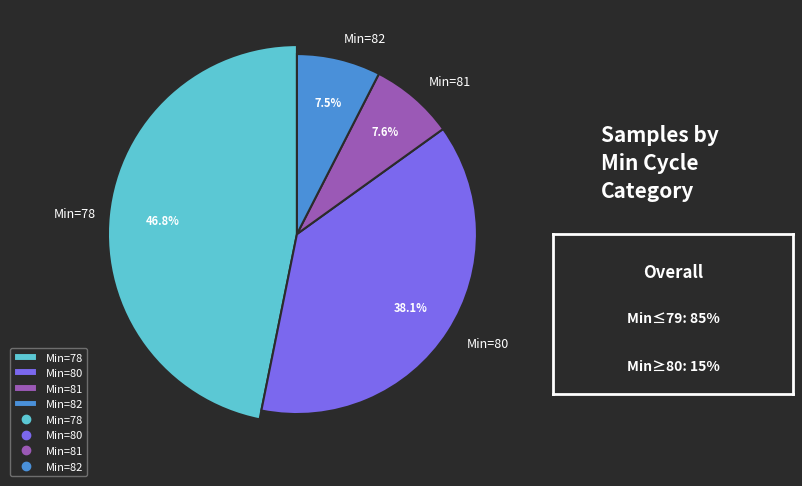

What is the largest slice in the pie chart?

78